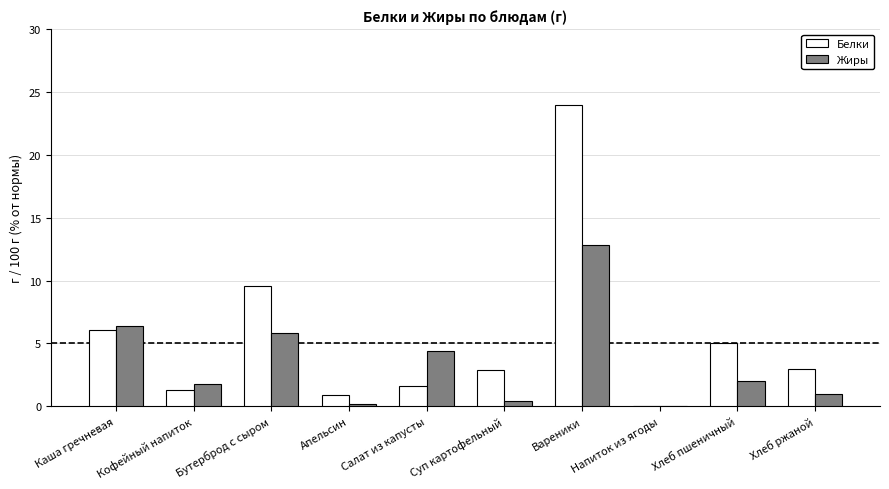

Is the value of Белки at Хлеб ржаной greater than the value of Жиры at Вареники?

No